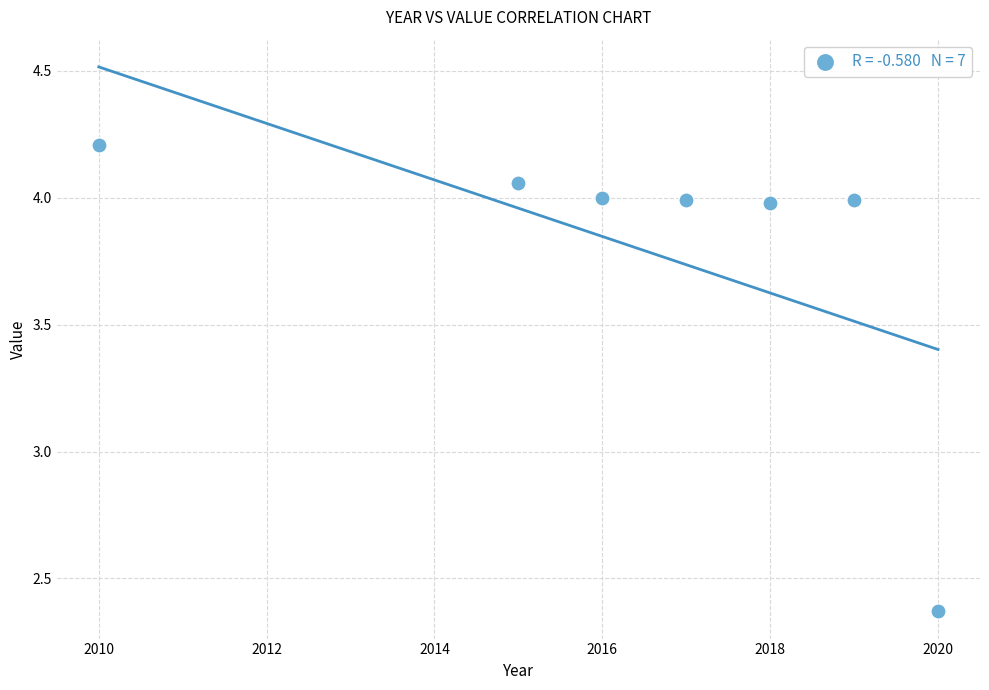

What is the average X value?

2016.4